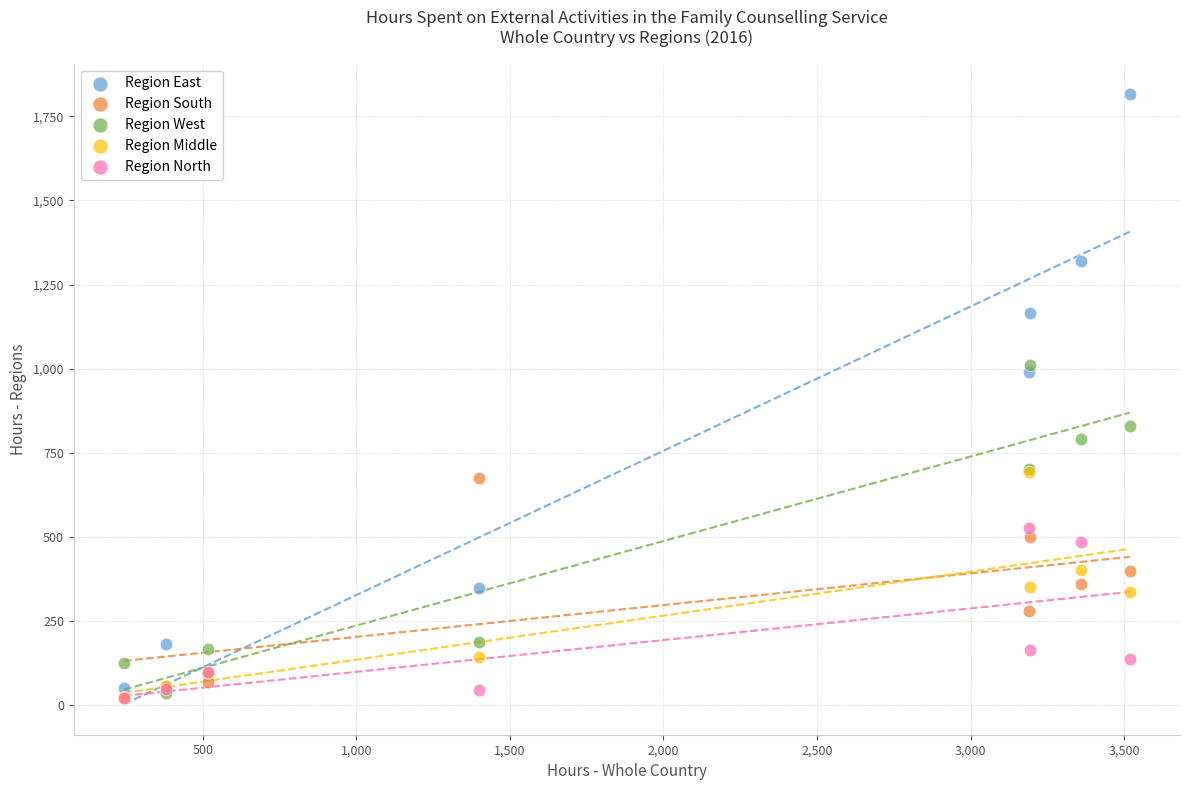

Which series has the widest spread of Y values?

Region East